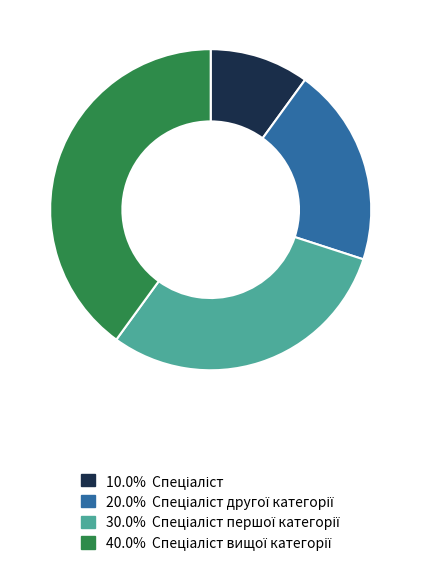

Does any single category account for the majority?

No